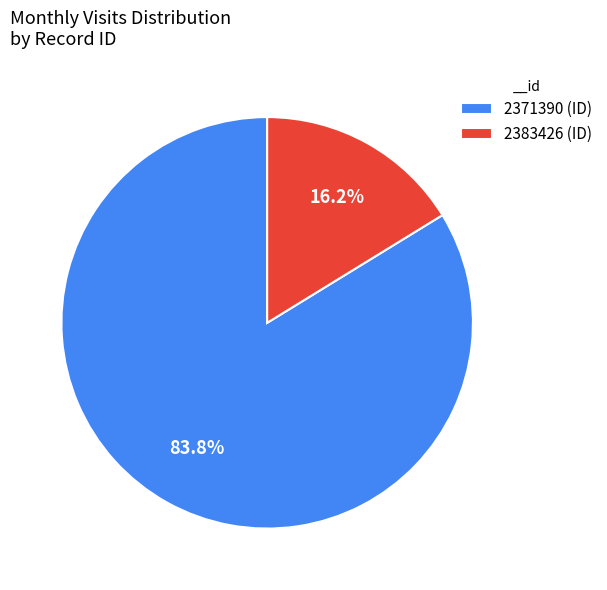

True or false: 2383426 accounts for 16% of the total.

True